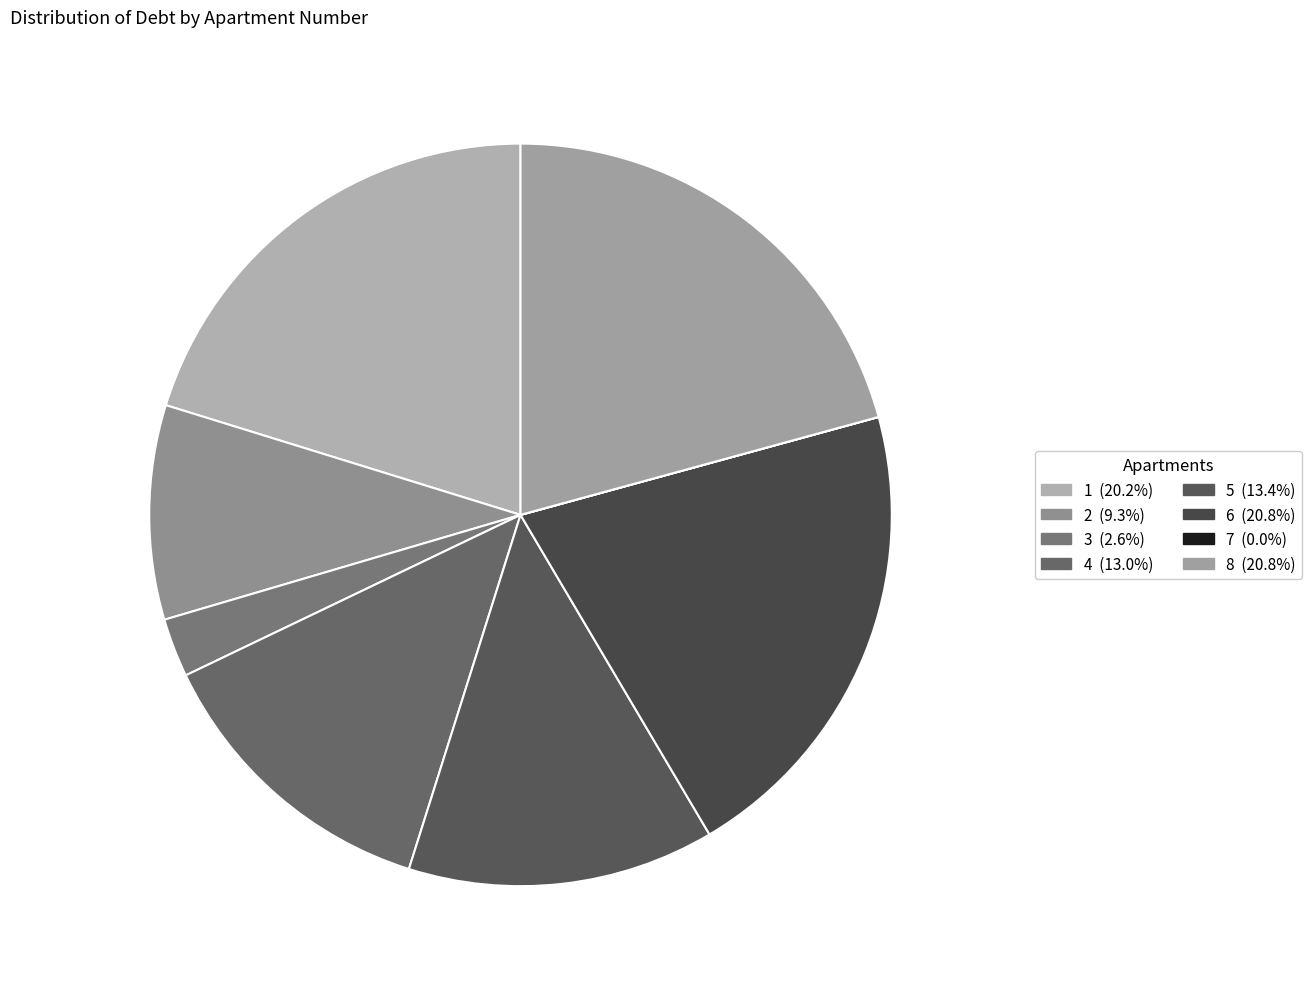

Is the sum of 7 and 2 greater than half?

No